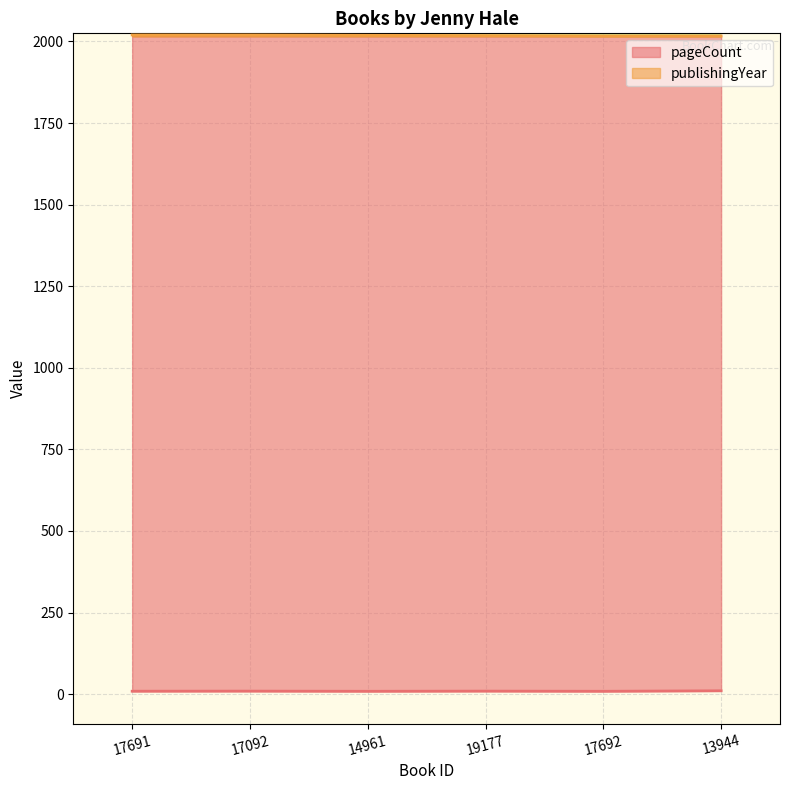

How many distinct data groups are displayed?

2